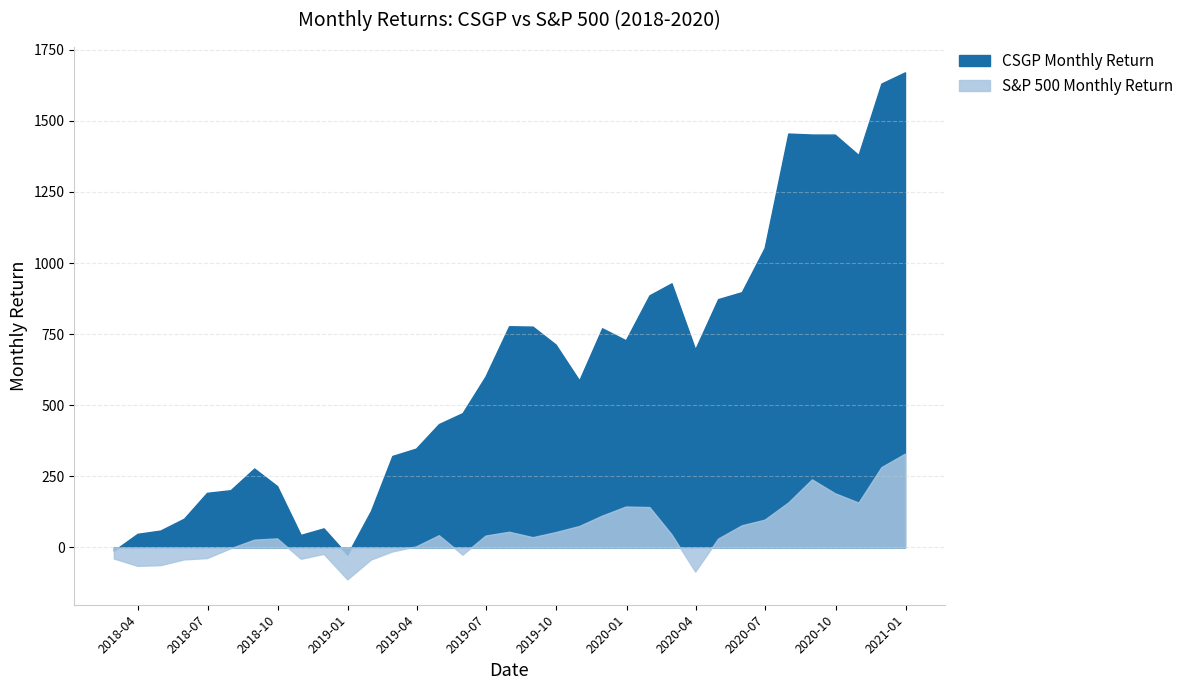

Which series ends up on top after the final intersection of S&P 500 Monthly Return and CSGP Monthly Return?

S&P 500 Monthly Return